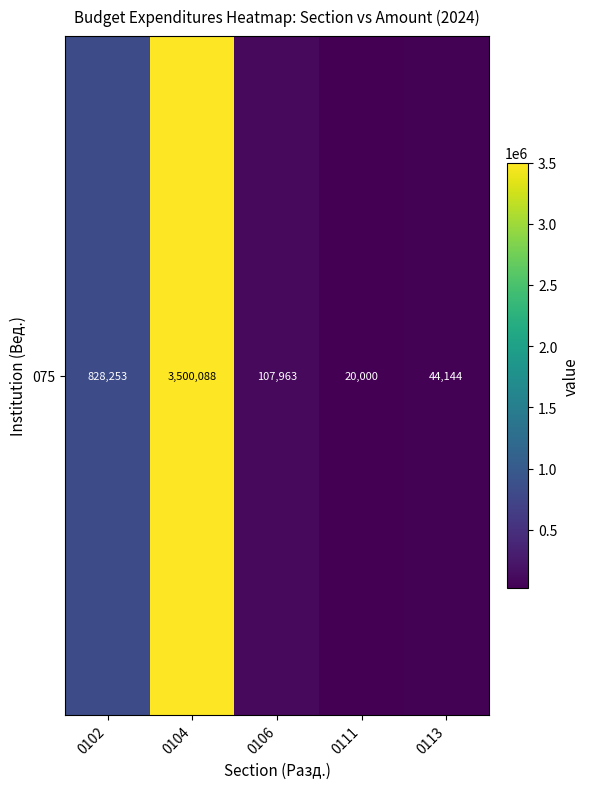

What is the smallest value displayed?

20000.0